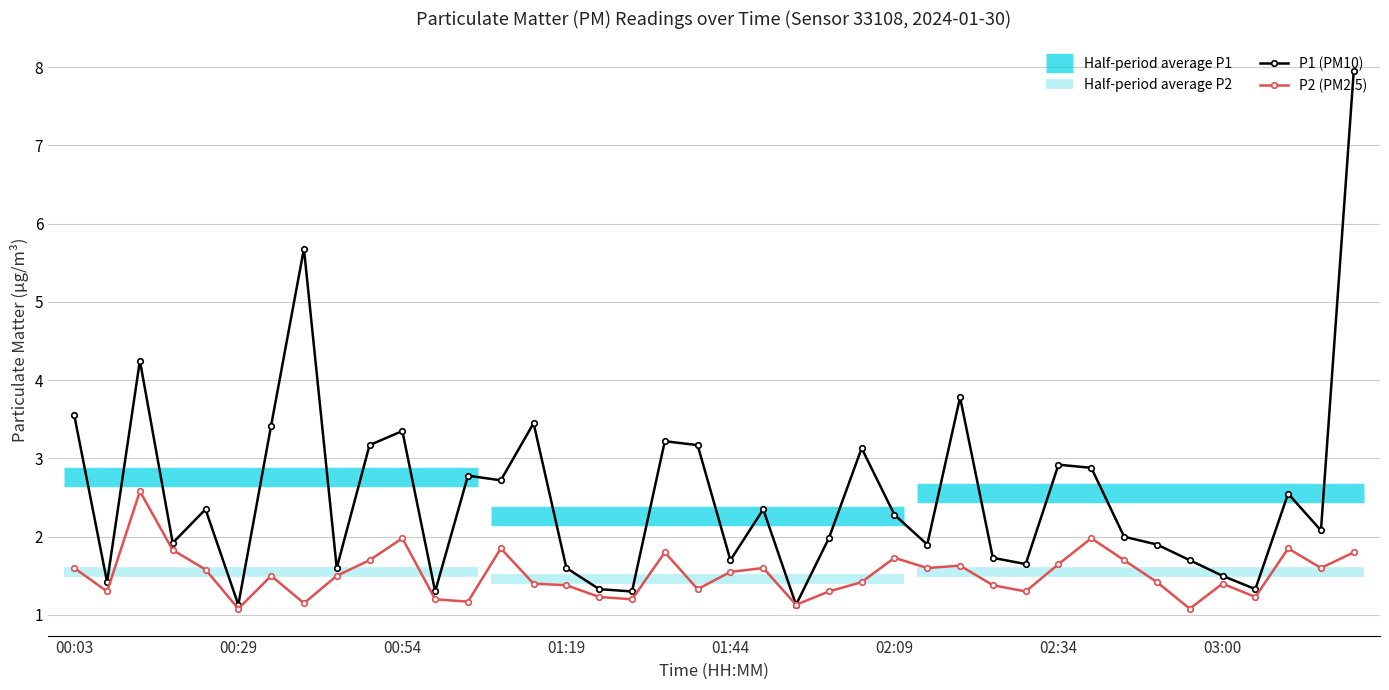

True or false: P1 (PM10) has more than 2 points higher than both neighbors.

True